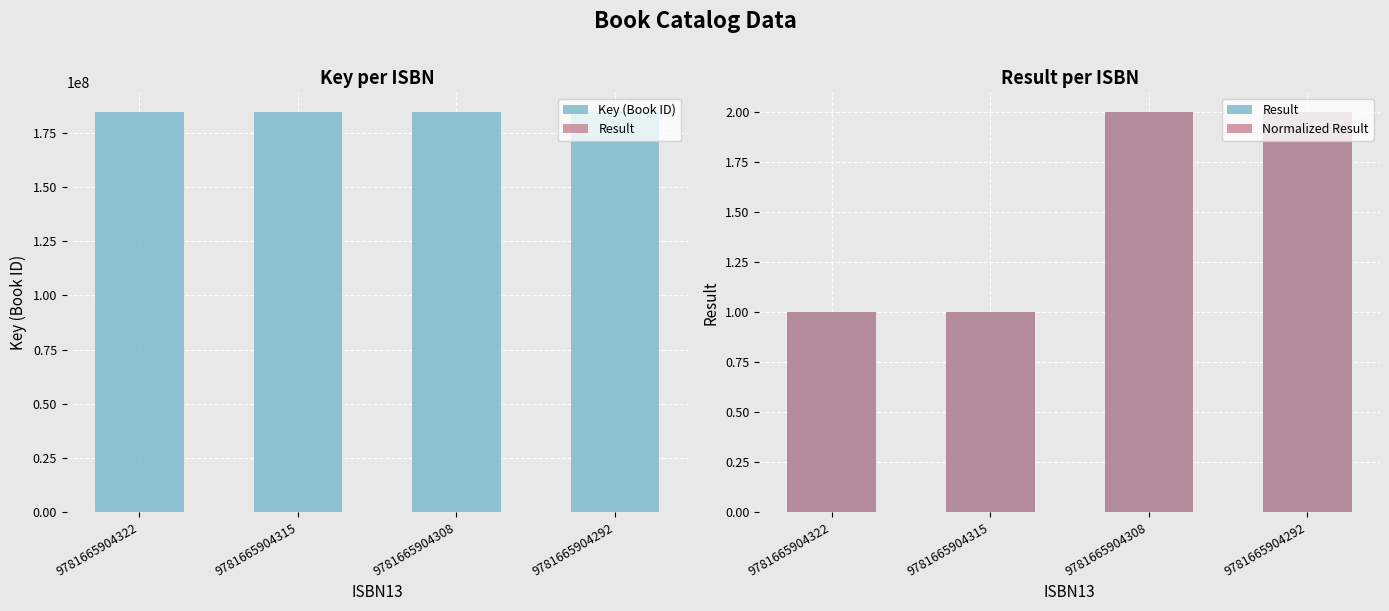

What is the average value of the Key (Book ID) series?

184511058